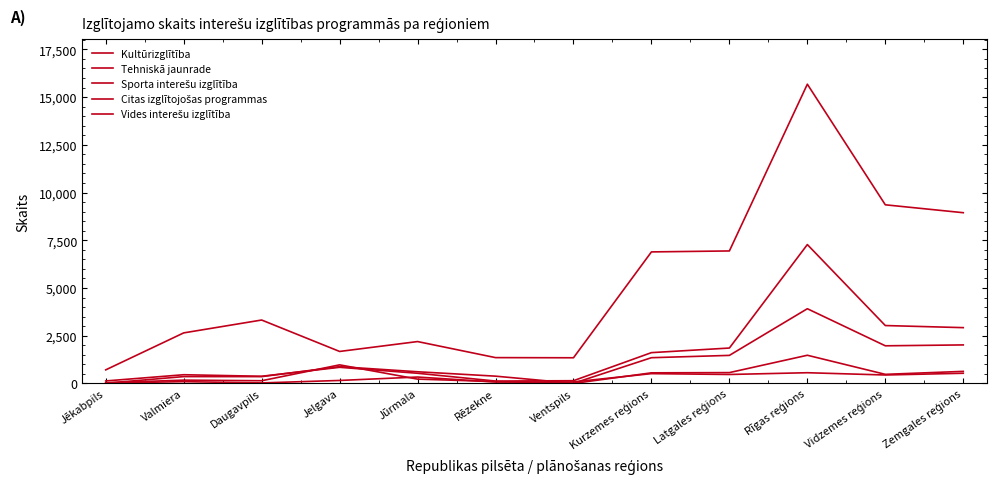

True or false: Kultūrizglītība has a value of 15673 at Rīgas reģions.

True